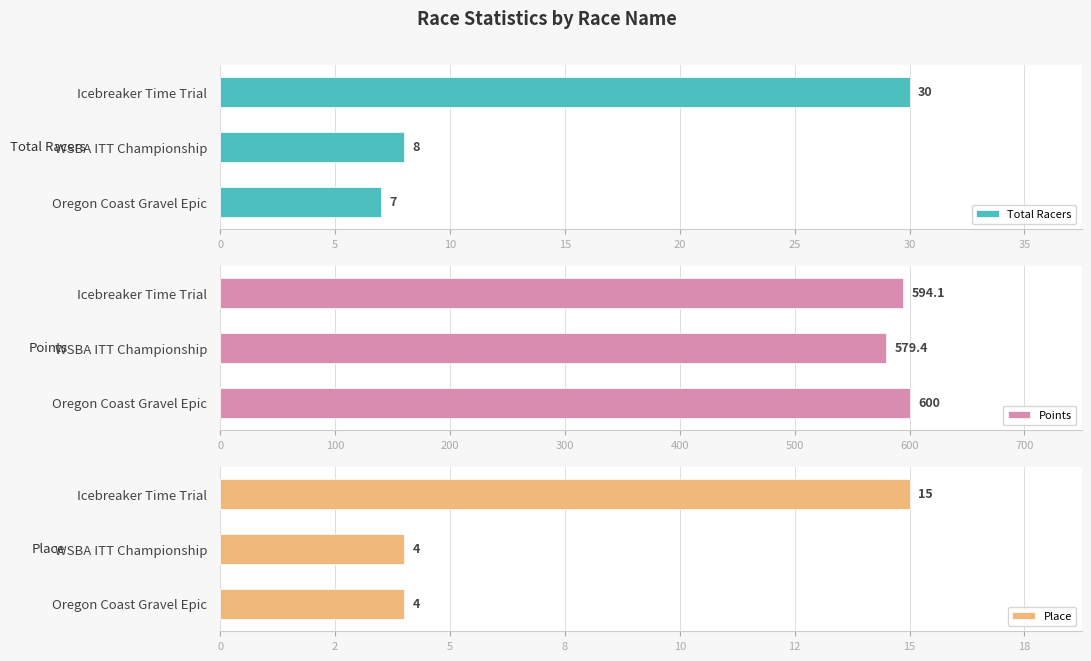

How many bars are there in total?

9